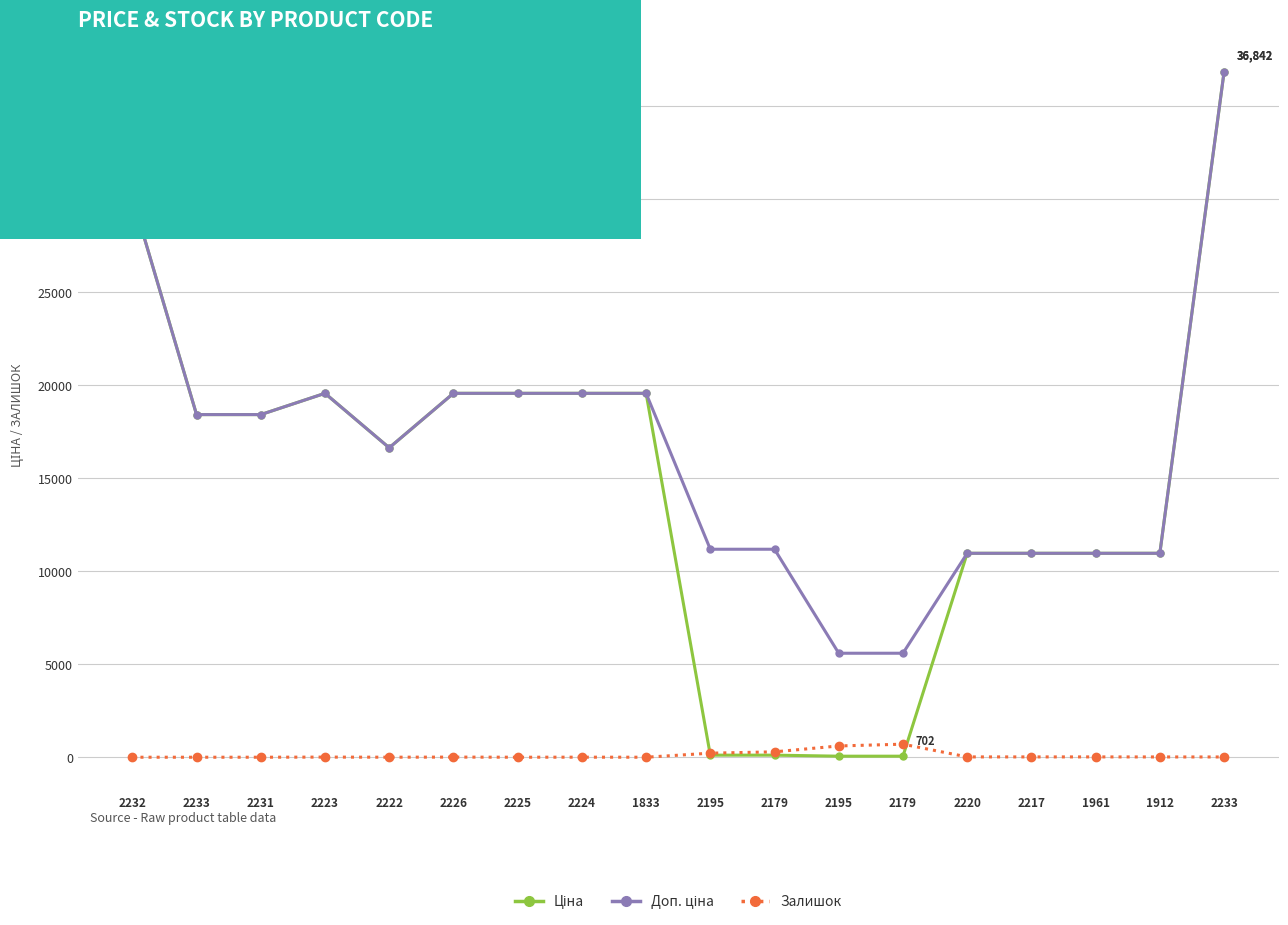

Rank the series by their maximum value, from lowest to highest.

Залишок, Ціна, Доп. ціна